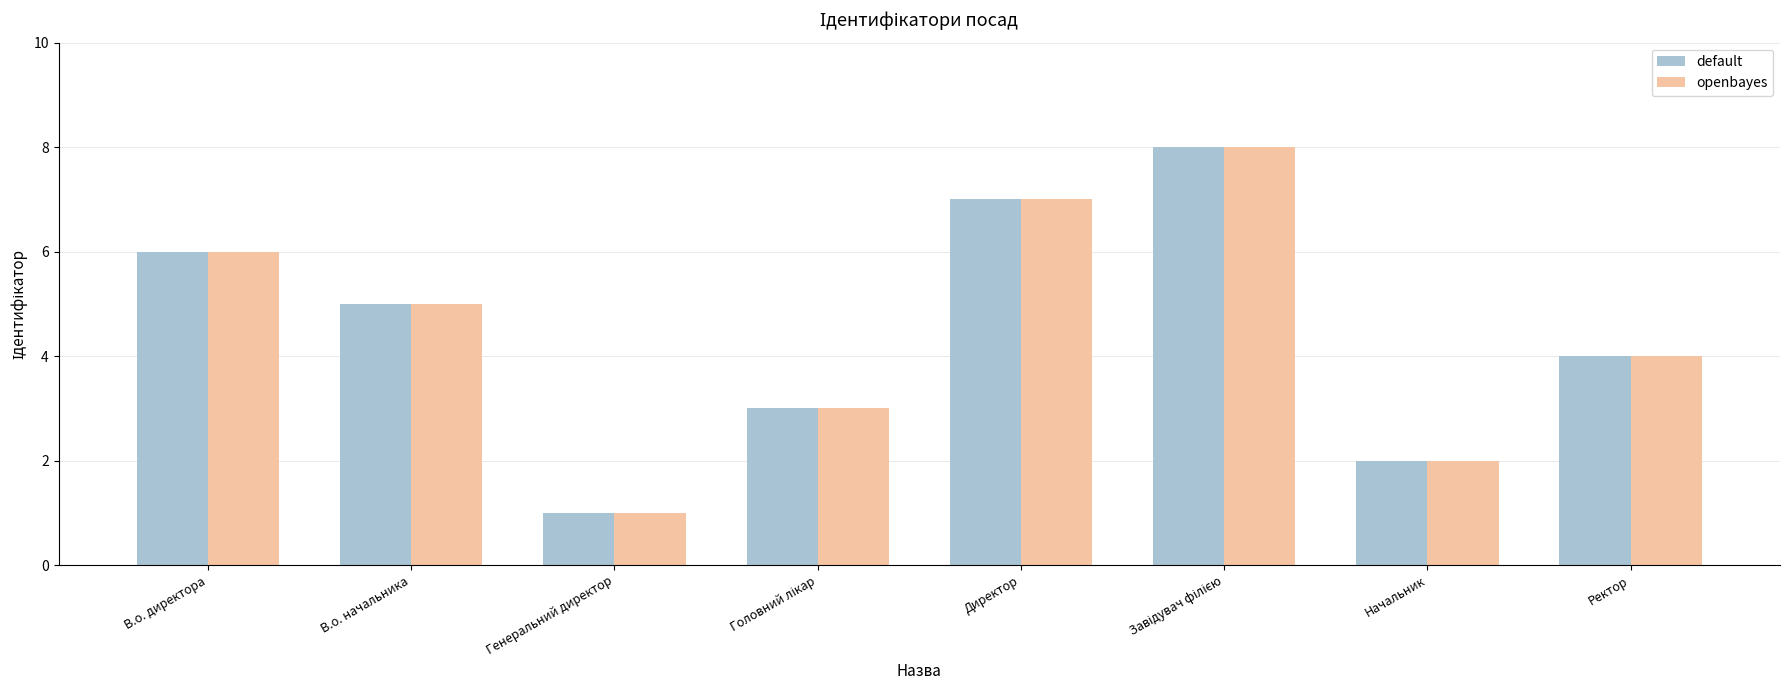

What is the total value across all series at Начальник?

4